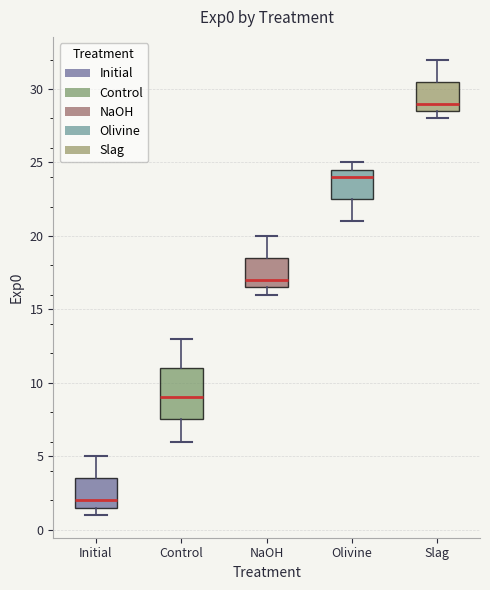

Reading left to right, read every box against the y-axis: the position of its median line, the range the box covers, and the ends of its whiskers. The values are not printed on the chart, so give them approximately, as read against the axis.

Initial: median 2.0, box 1.5 to 3.5, whiskers 1.0 to 5.0
Control: median 9.0, box 7.5 to 11.0, whiskers 6.0 to 13.0
NaOH: median 17.0, box 16.5 to 18.5, whiskers 16.0 to 20.0
Olivine: median 24.0, box 22.5 to 24.5, whiskers 21.0 to 25.0
Slag: median 29.0, box 28.5 to 30.5, whiskers 28.0 to 32.0